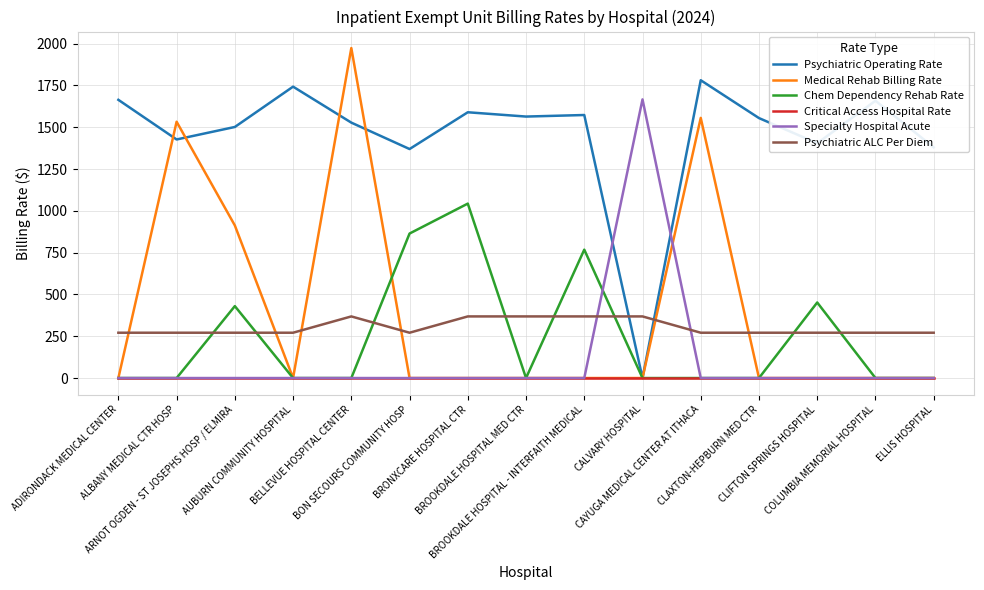

What is the difference between the maximum and minimum values in the Medical Rehab Billing Rate series?

1973.9